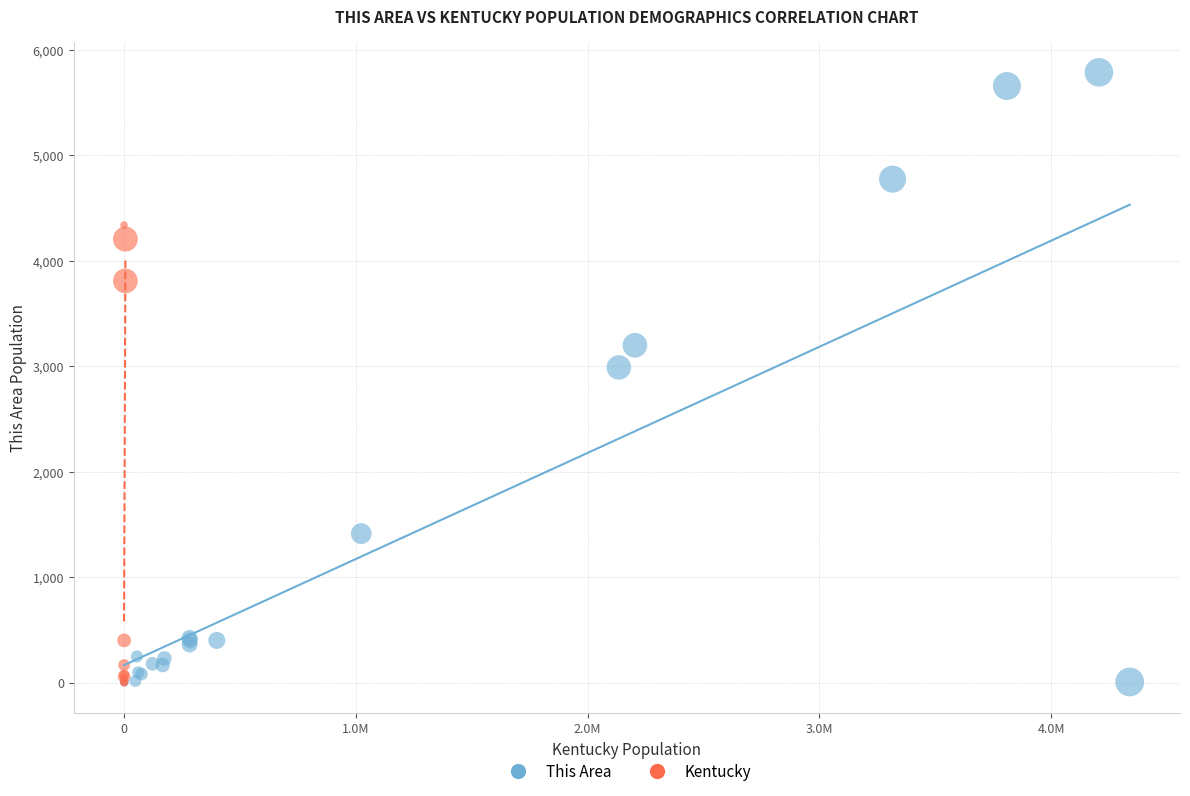

Which series has the largest Y range (max minus min)?

This Area